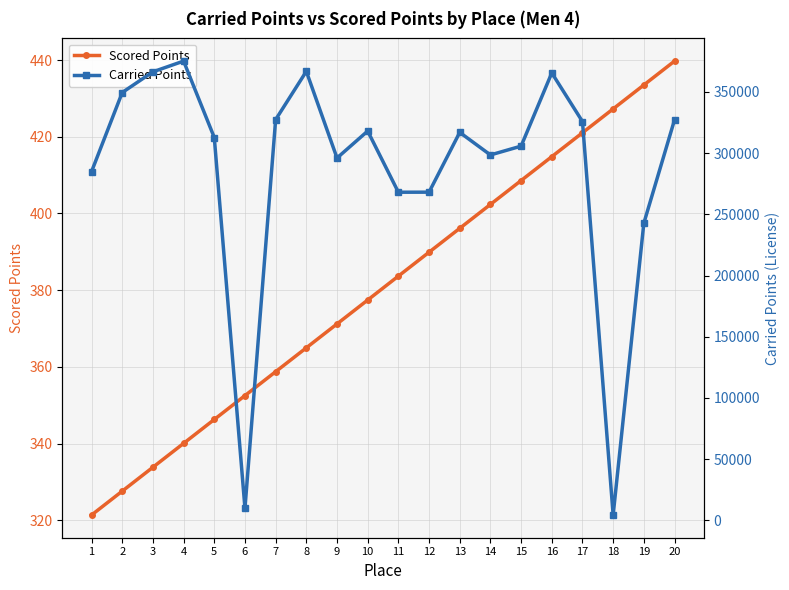

What is the difference between the second highest and second lowest values in the Carried Points series?

357024.0